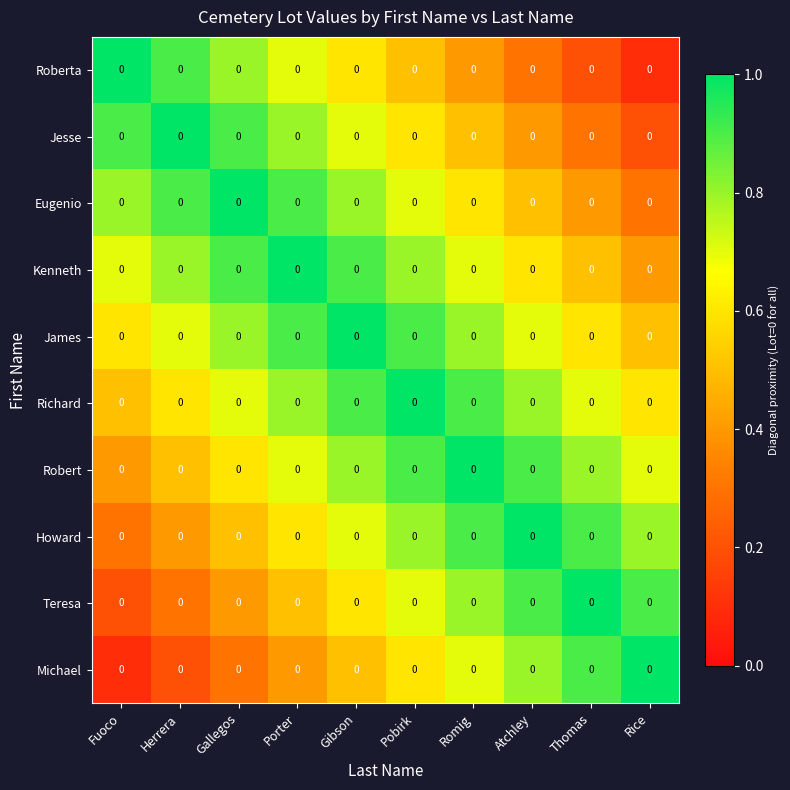

Count the number of categories in the chart.

10